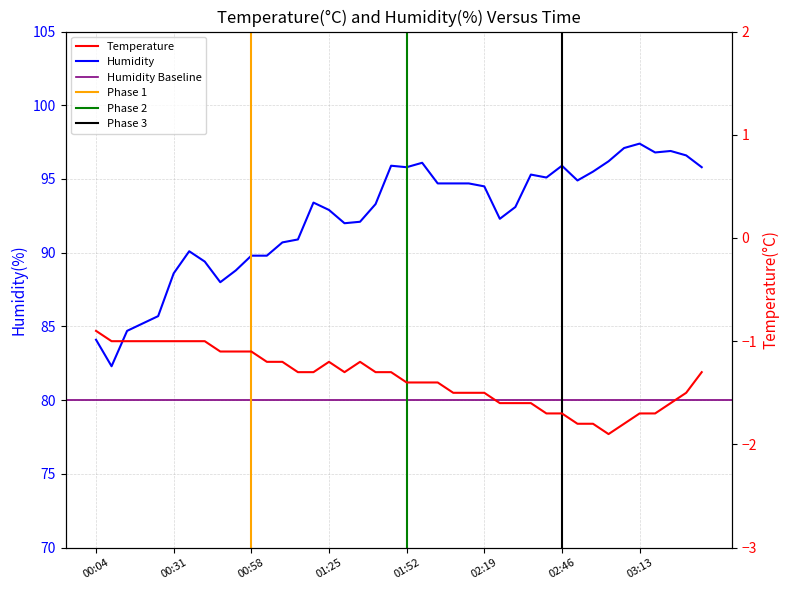

True or false: humidity and temperature intersect in this chart.

False